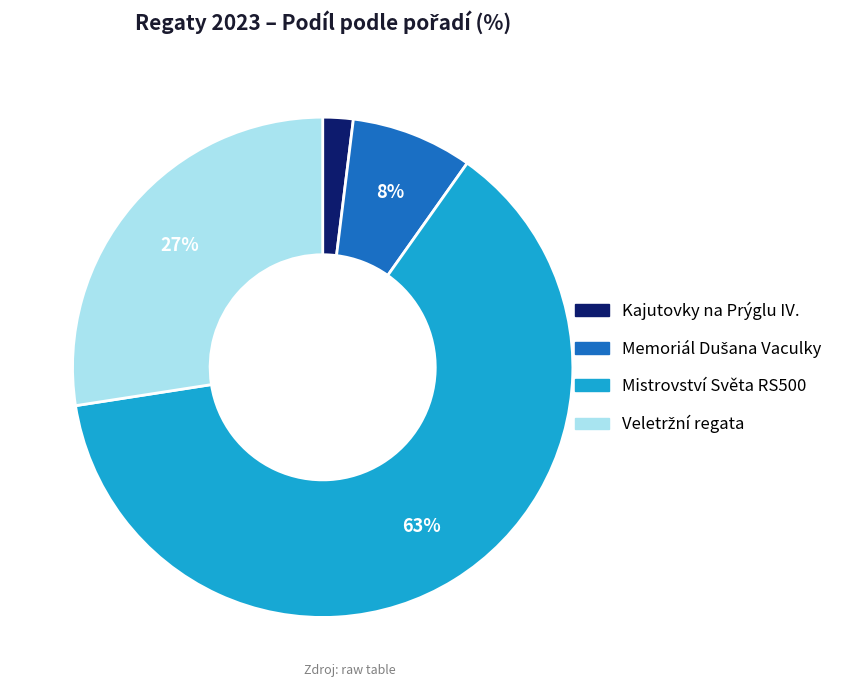

Which slice is the largest?

Mistrovství Světa RS500